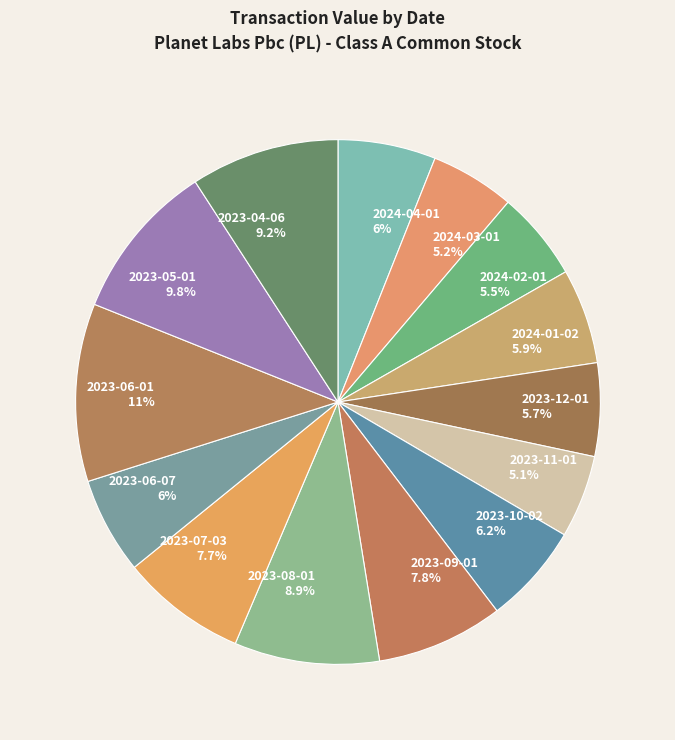

To the nearest percent, what percentage of the pie is 2023-12-01?

6%